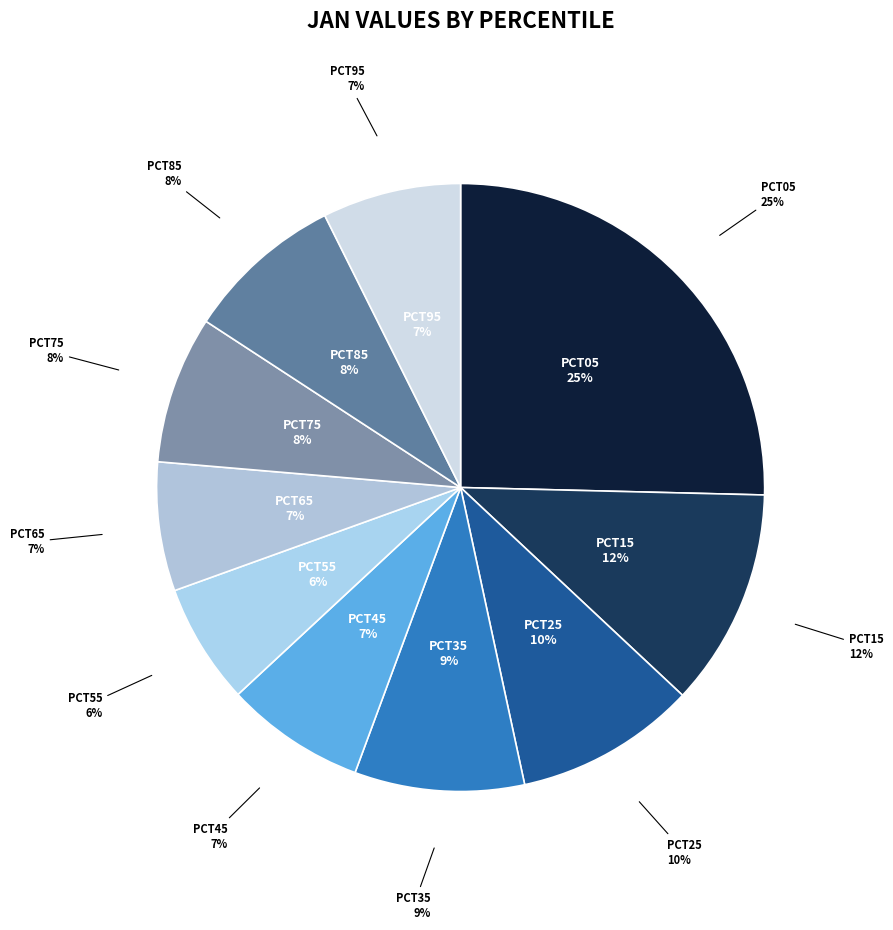

What portion of the pie excludes pct75?

92.1%